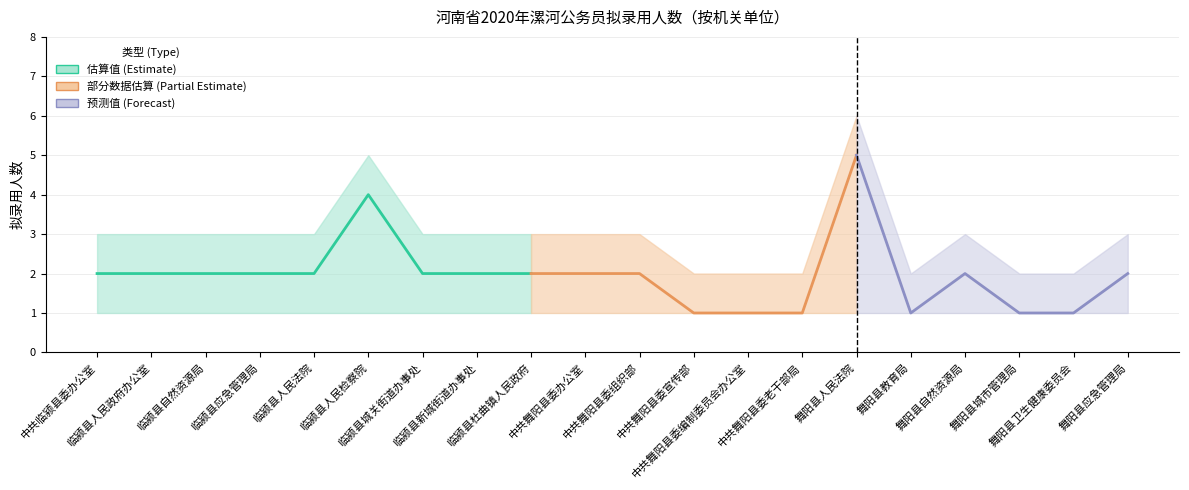

What is the sum of the 录用人数（下限） values at 临颍县人民法院 and 中共舞阳县委老干部局?

2